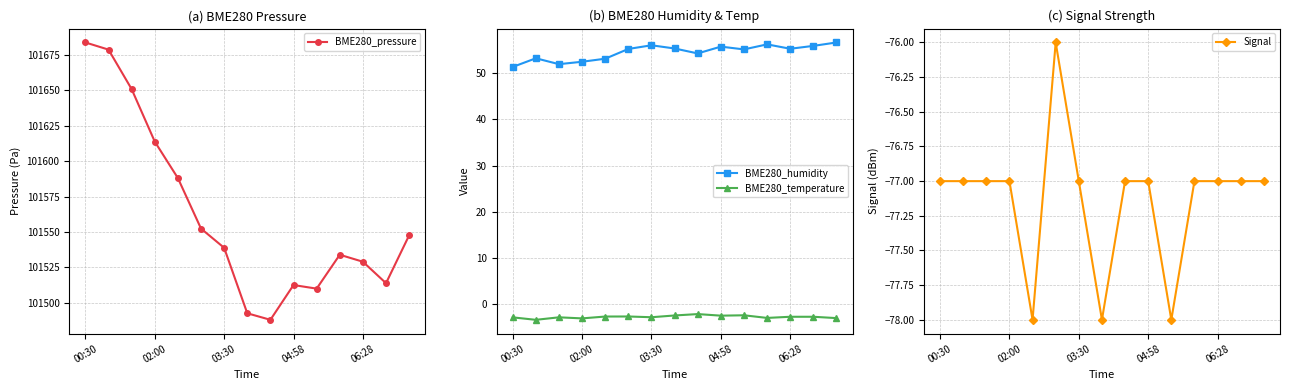

What is the sum of all BME280_humidity values?

817.3